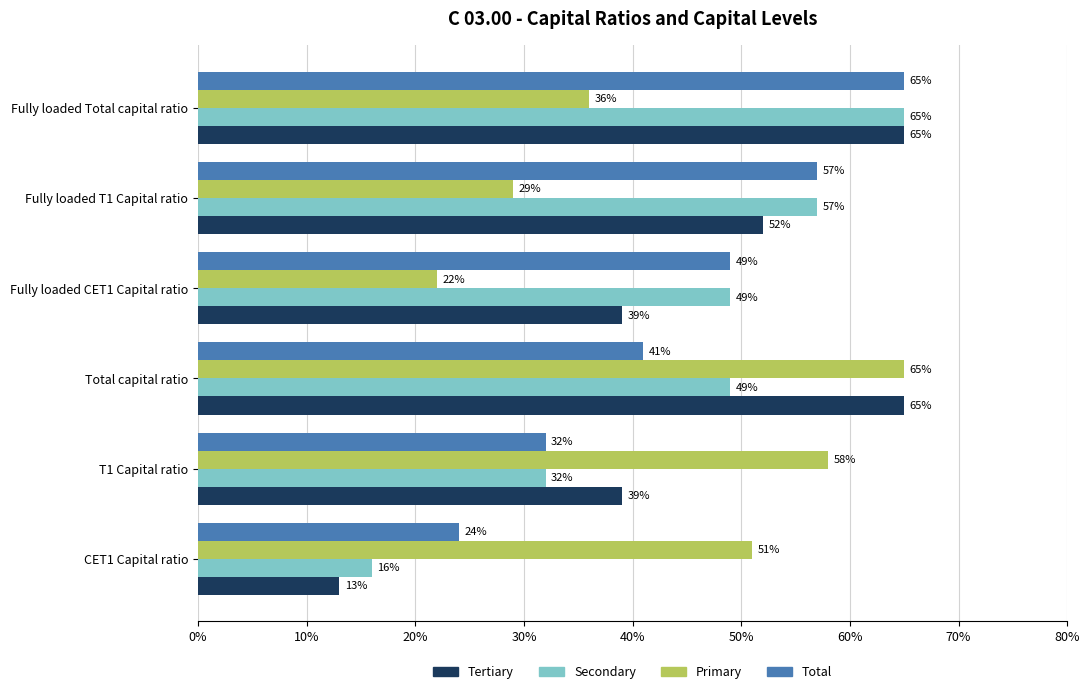

How many data points in Secondary are less than 49?

2